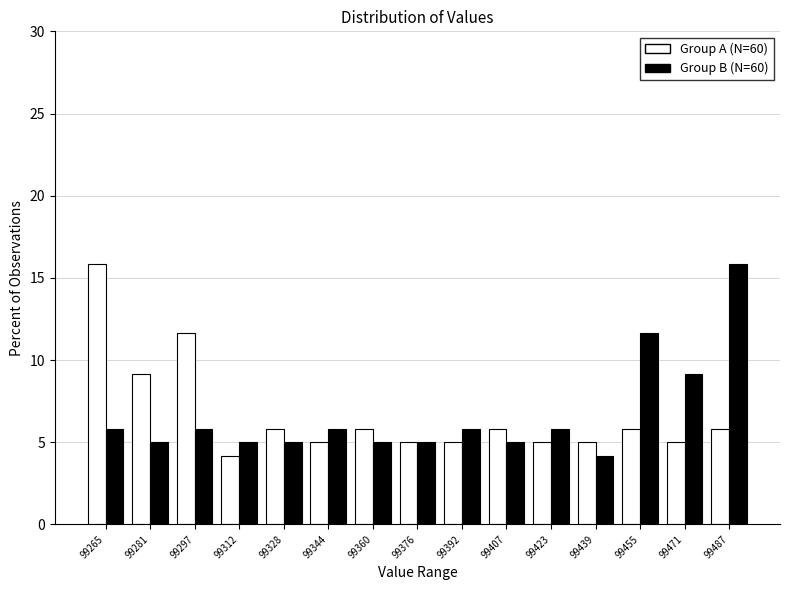

Reading left to right, list all the values displayed in this chart.

Group A (N=60): 15.8	9.2	11.7	4.2	5.8	5.0	5.8	5.0	5.0	5.8	5.0	5.0	5.8	5.0	5.8
Group B (N=60): 5.8	5.0	5.8	5.0	5.0	5.8	5.0	5.0	5.8	5.0	5.8	4.2	11.7	9.2	15.8